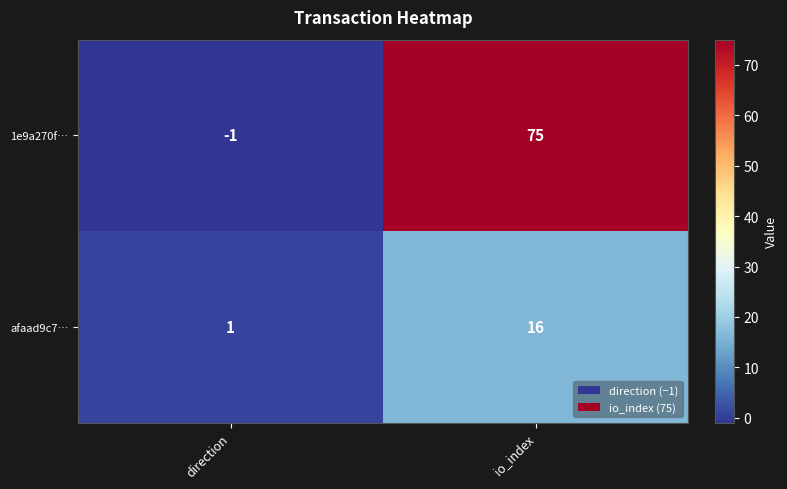

At which category is the sum across all series the highest?

io_index